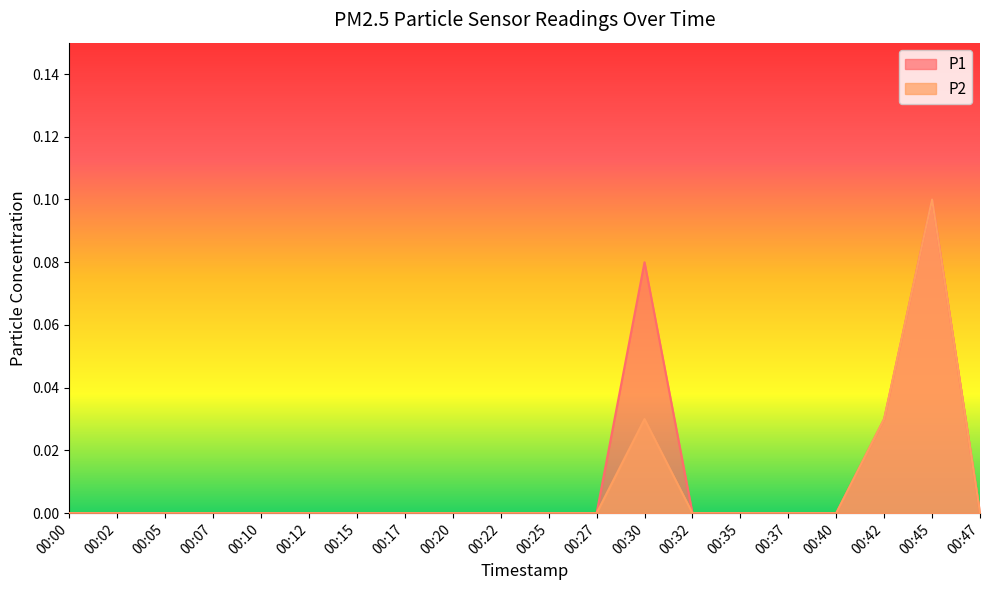

At which category is the sum across all series the highest?

00:45